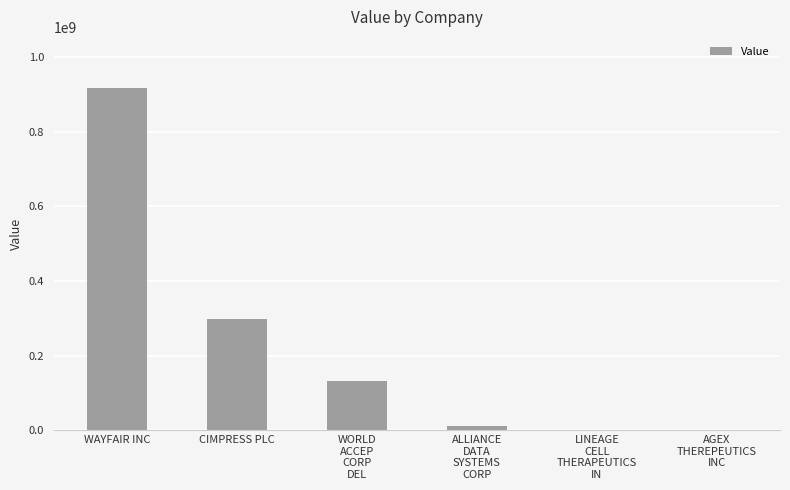

Which has a higher value, WORLD
ACCEP
CORP
DEL or ALLIANCE
DATA
SYSTEMS
CORP?

WORLD
ACCEP
CORP
DEL